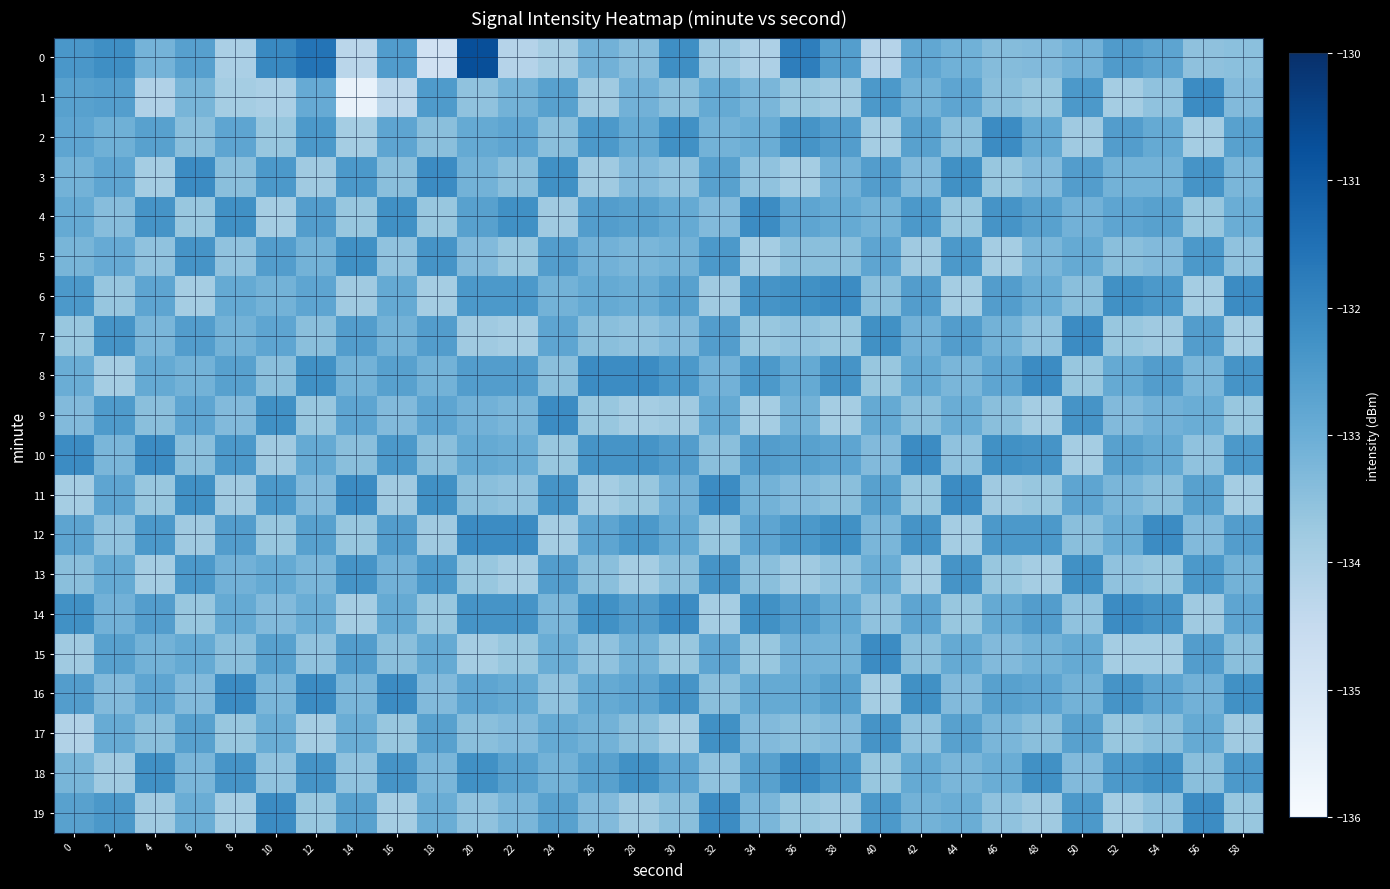

Rank the series at 42 from highest to lowest value.

10, 16, 12, 4, 6, 2, 14, 0, 8, 18, 7, 1, 19, 3, 9, 15, 17, 11, 5, 13